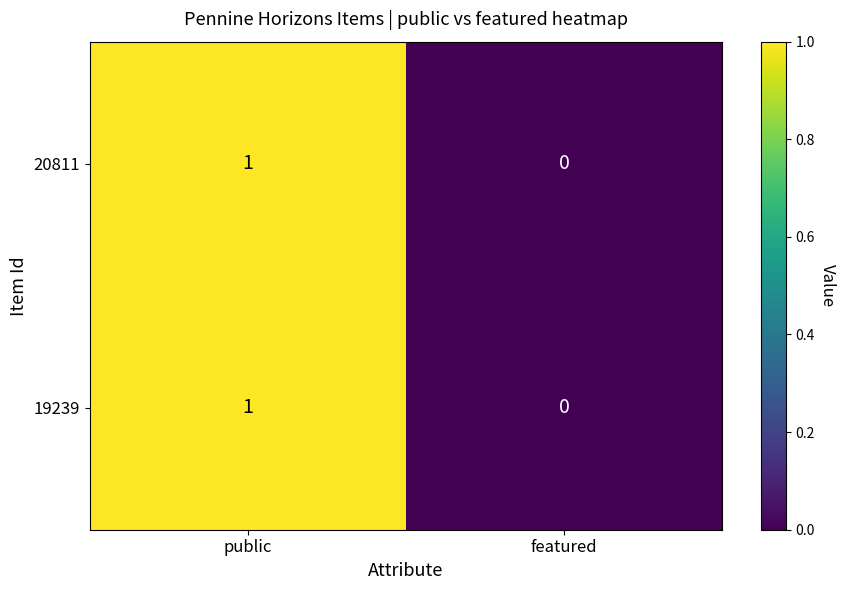

At which label does 20811 reach its peak?

public